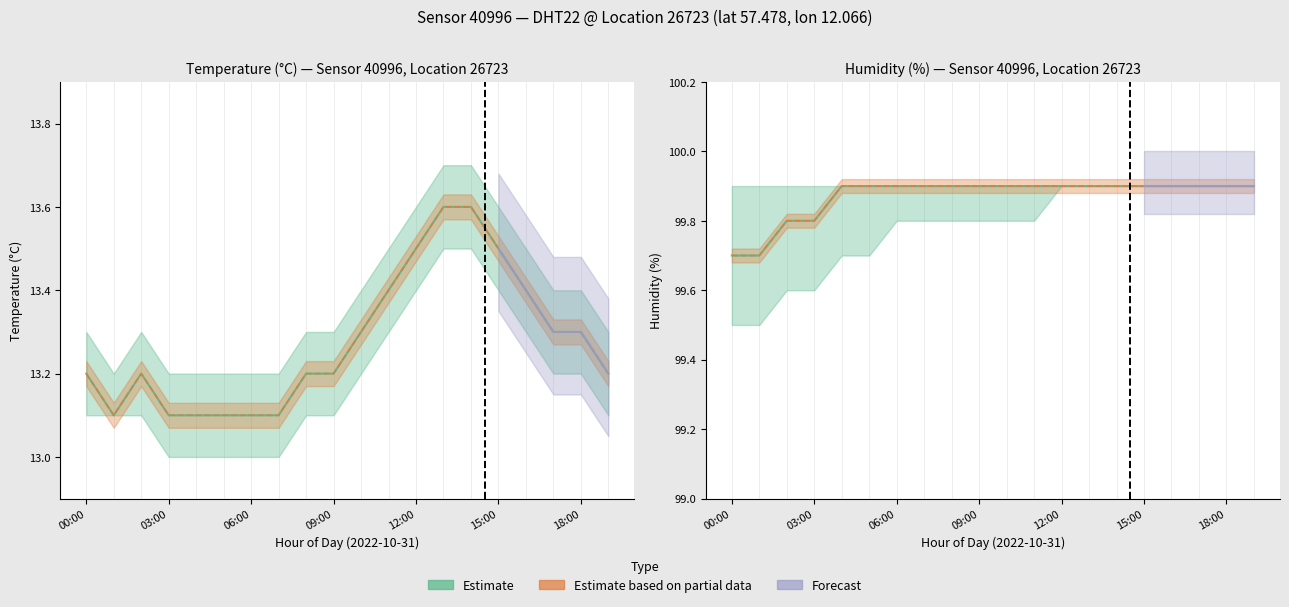

Rank the categories by humidity_mid value from lowest to highest.

00:00, 01:00, 02:00, 03:00, 04:00, 05:00, 06:00, 07:00, 08:00, 09:00, 10:00, 11:00, 12:00, 13:00, 14:00, 15:00, 16:00, 17:00, 18:00, 19:00